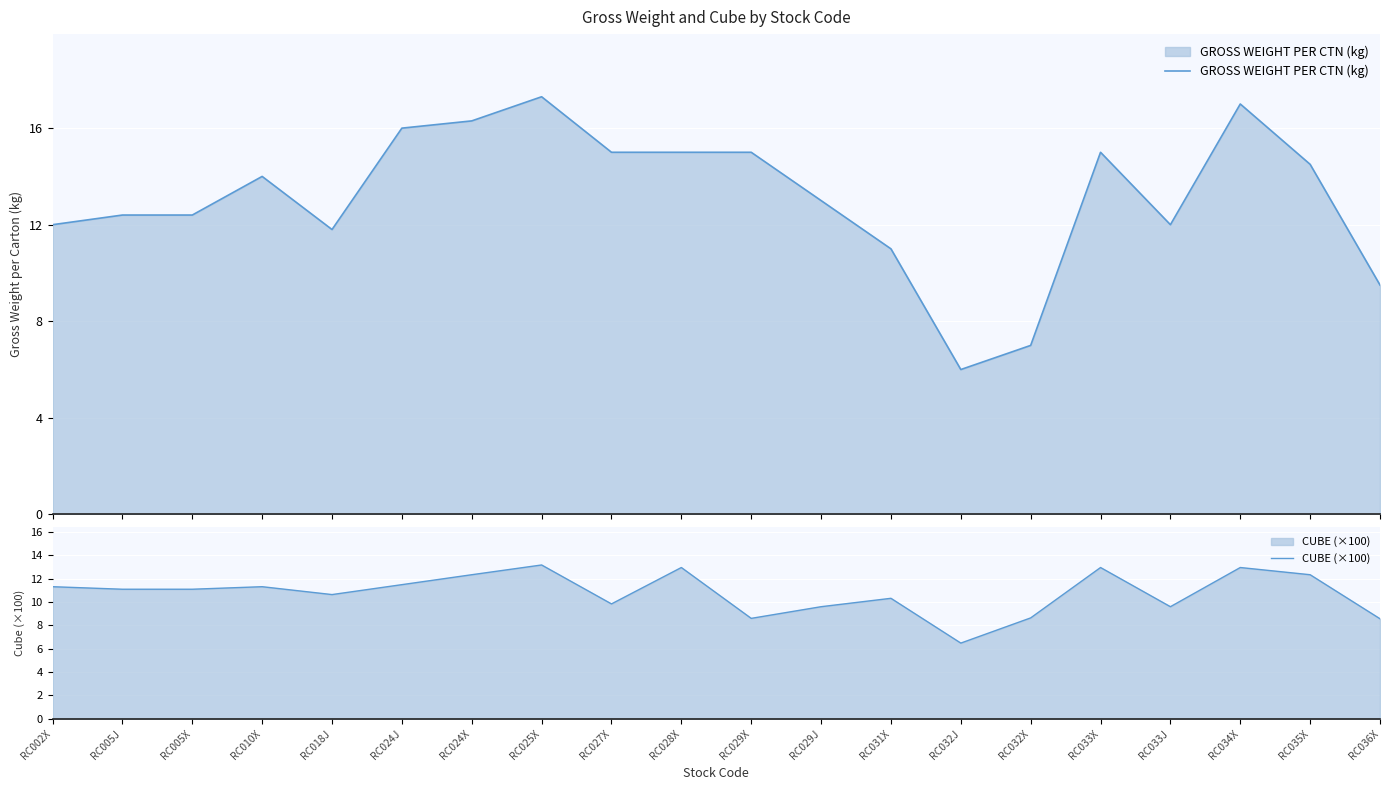

What is the highest value of the GROSS WEIGHT PER CTN (kg) series?

17.3